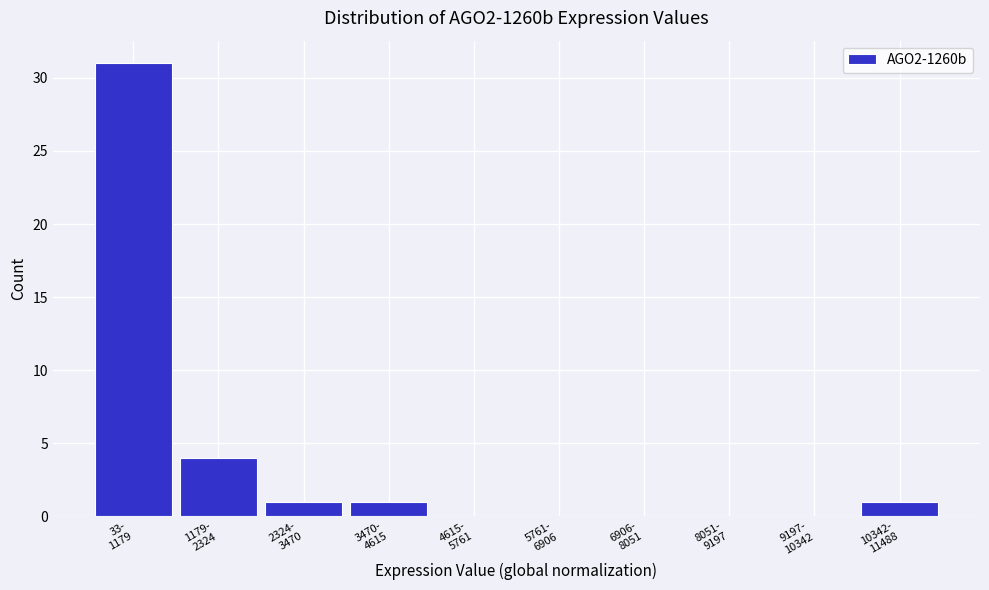

What is the sum of all values?

38